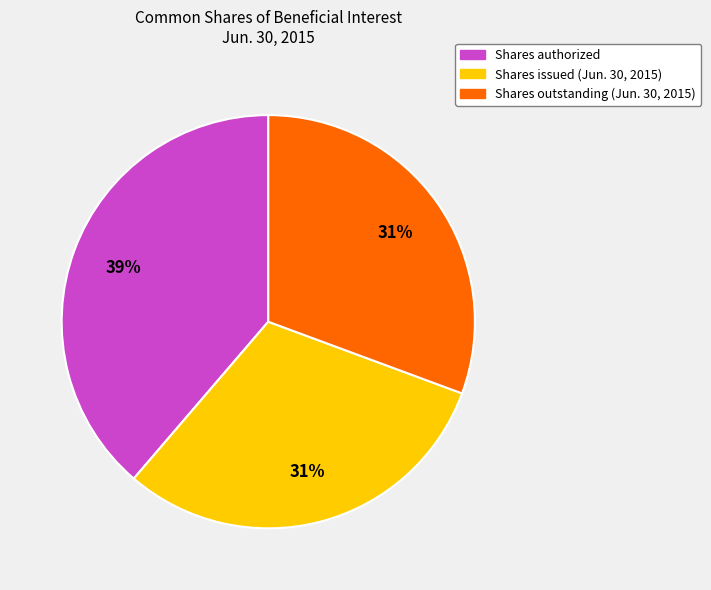

Do Shares authorized and Shares outstanding (Jun. 30, 2015) together represent more than half of the pie?

Yes